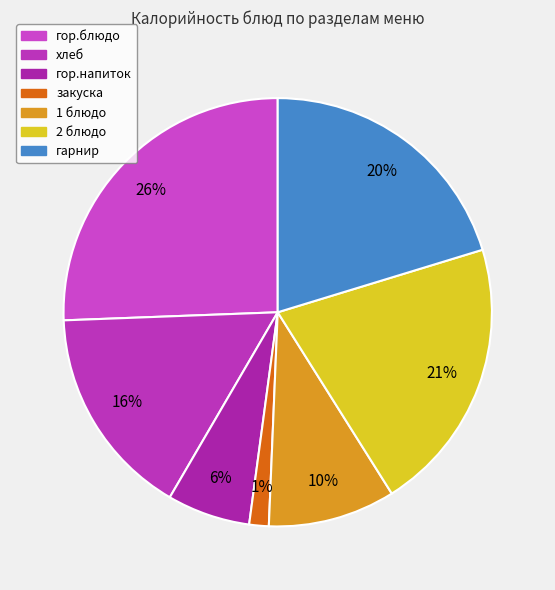

Does закуска account for over 50% of the chart?

No